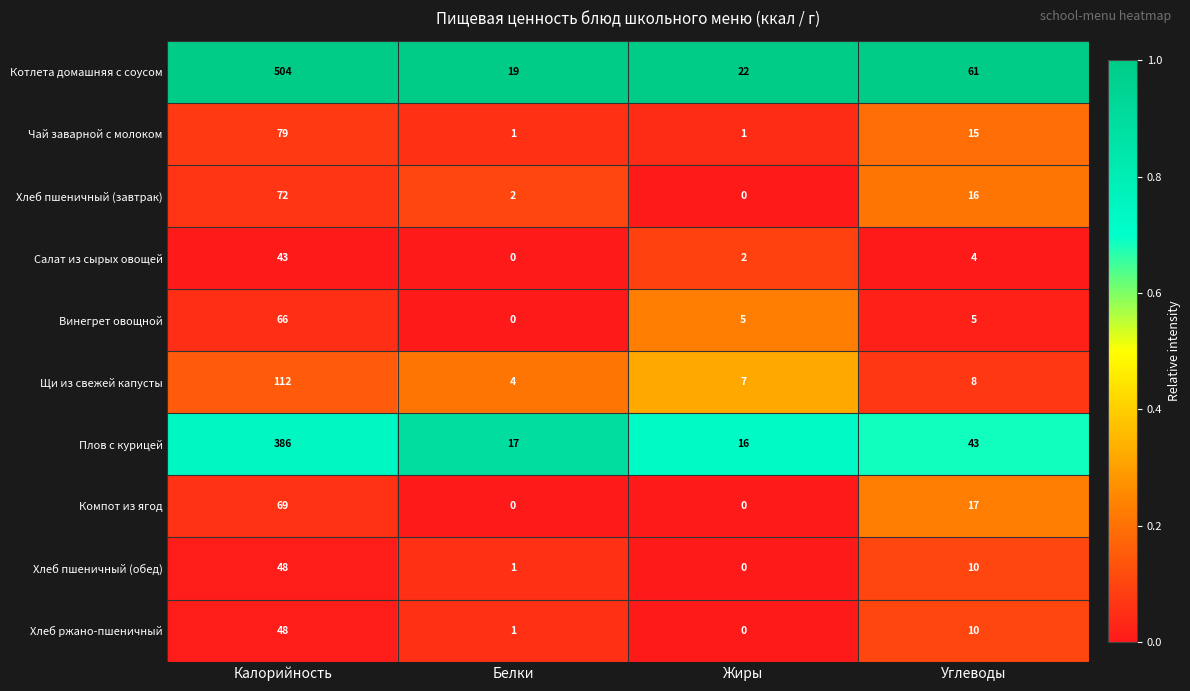

Count the number of data series in this chart.

10